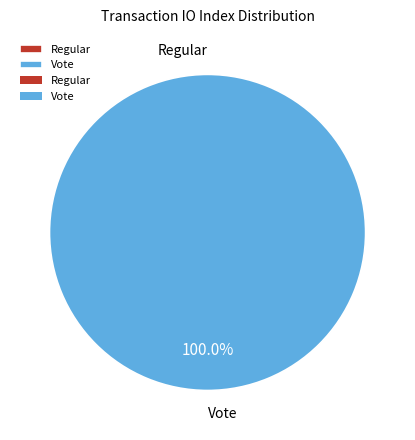

What is the majority slice?

Vote